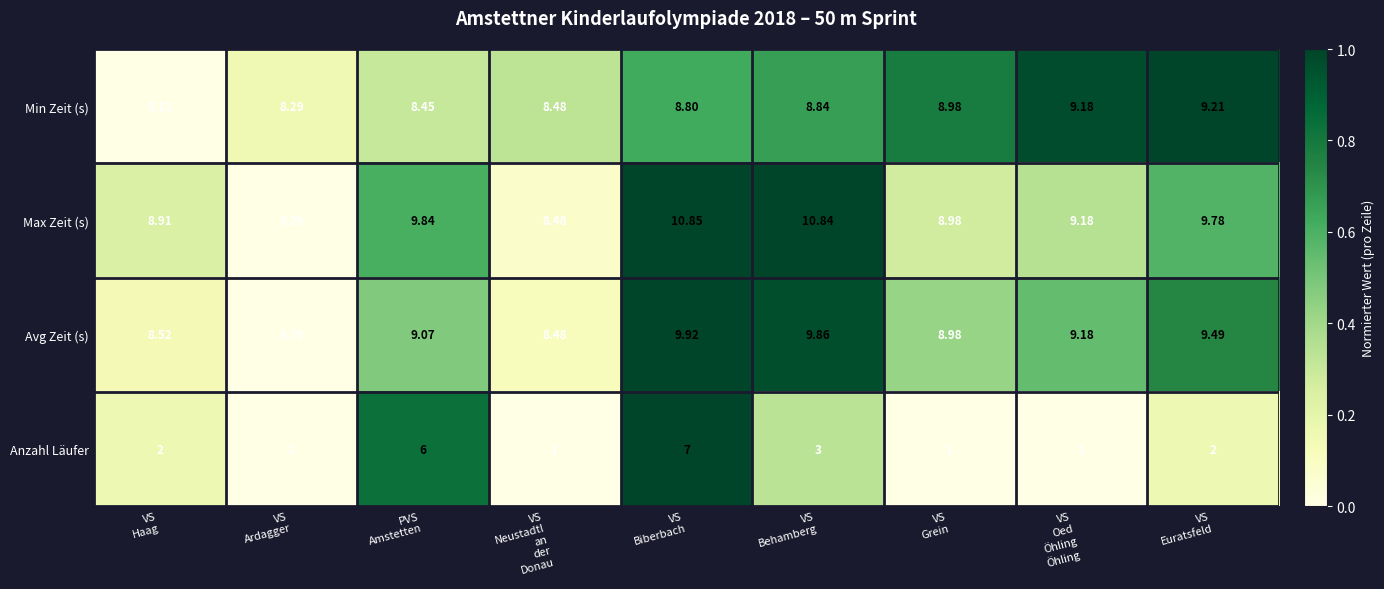

Between PVS
Amstetten and VS
Behamberg, which series saw the biggest shift?

Anzahl Läufer